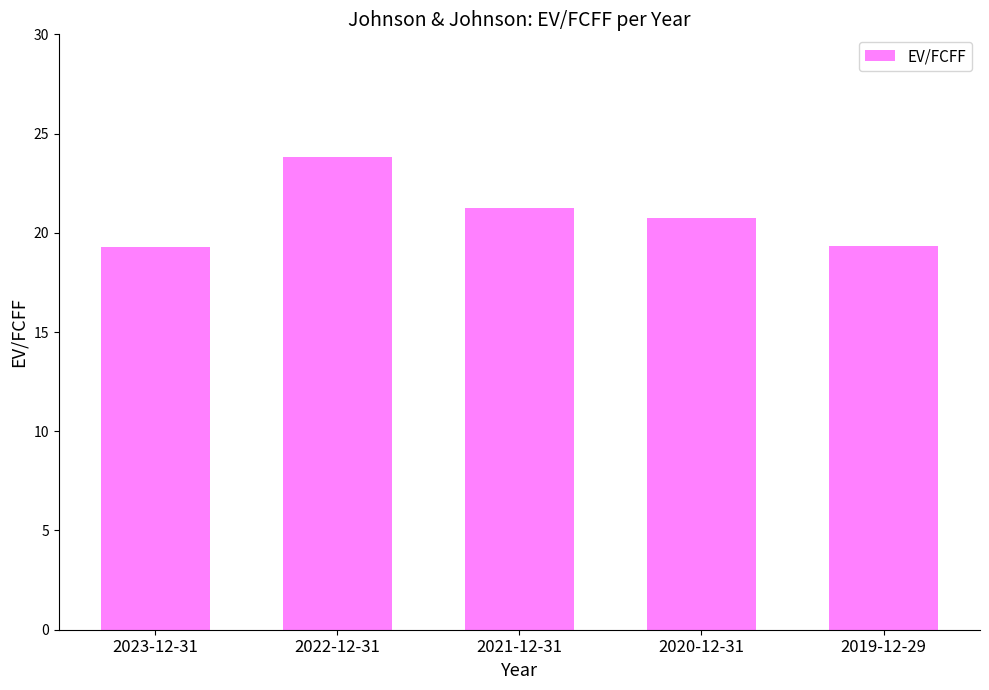

What is the ratio of the value at 2020-12-31 to the value at 2021-12-31?

1.0